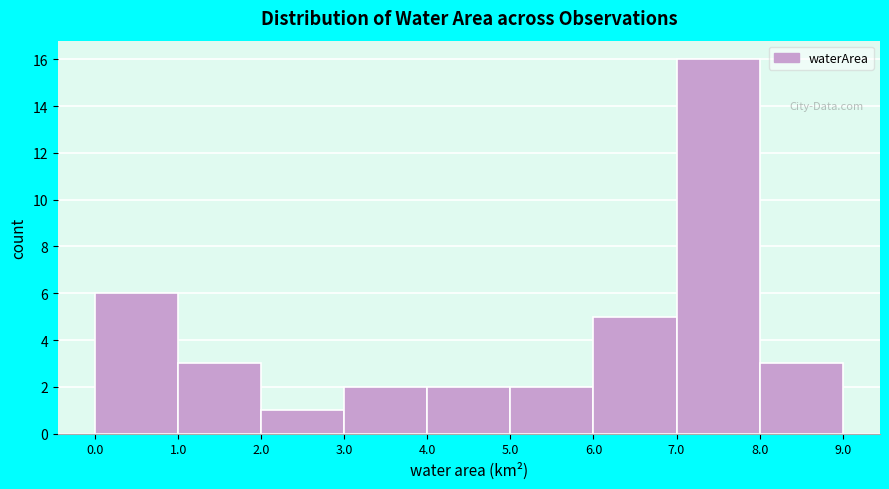

Over which range of the x-axis is the bar tallest?

7.0 to 8.0